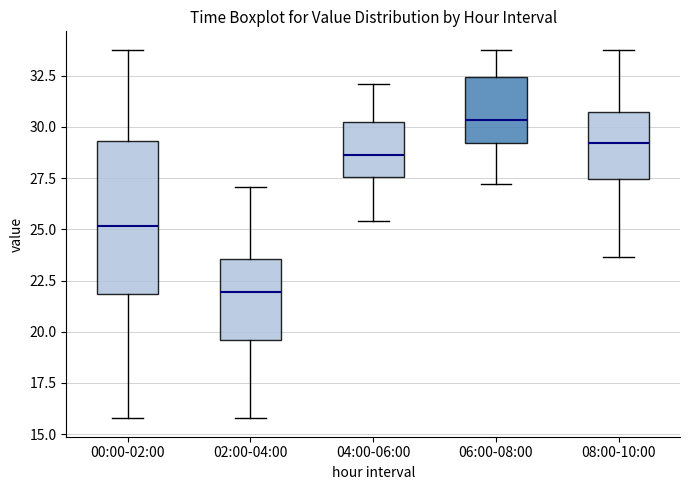

Reading left to right, transcribe this box plot: for each box, give where its median line is, the range the box spans, and where its two whiskers end, as read against the y-axis. The values are not printed on the chart, so give them approximately, as read against the axis.

00:00-02:00: median 25.0, box 22.0 to 29.5, whiskers 16.0 to 34.0
02:00-04:00: median 22.0, box 19.5 to 23.5, whiskers 16.0 to 27.0
04:00-06:00: median 28.5, box 27.5 to 30.0, whiskers 25.5 to 32.0
06:00-08:00: median 30.5, box 29.0 to 32.5, whiskers 27.0 to 34.0
08:00-10:00: median 29.0, box 27.5 to 30.5, whiskers 23.5 to 34.0